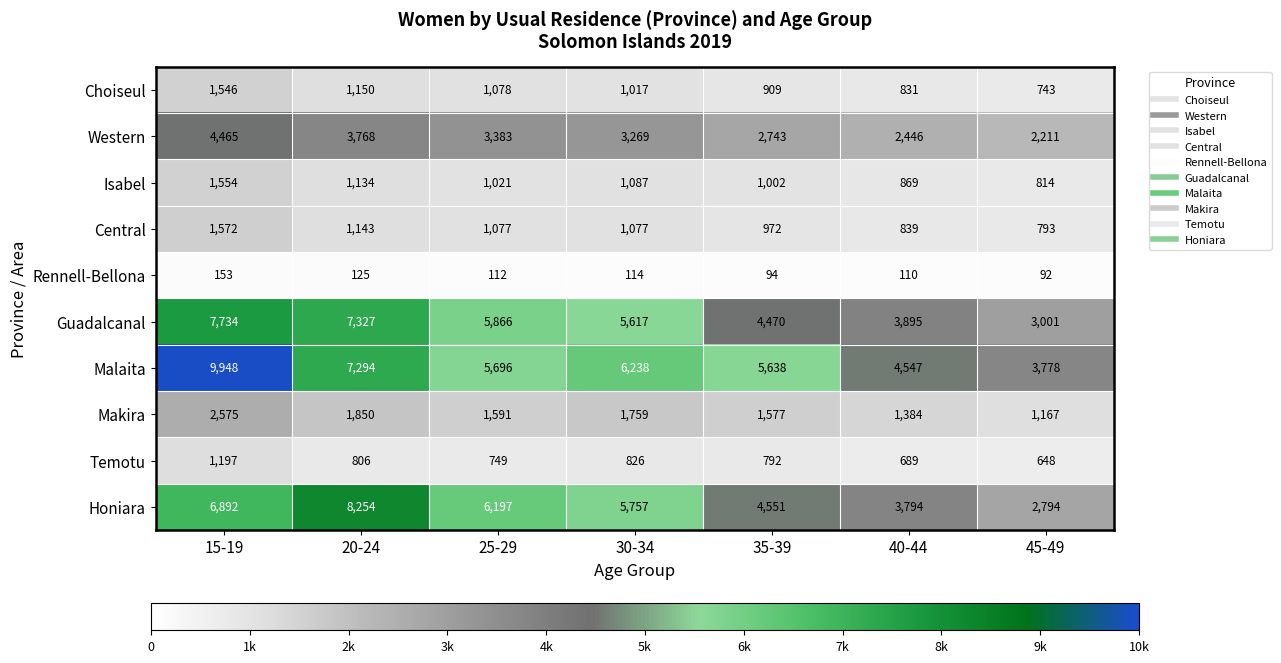

At which category is the sum across all series the highest?

15-19